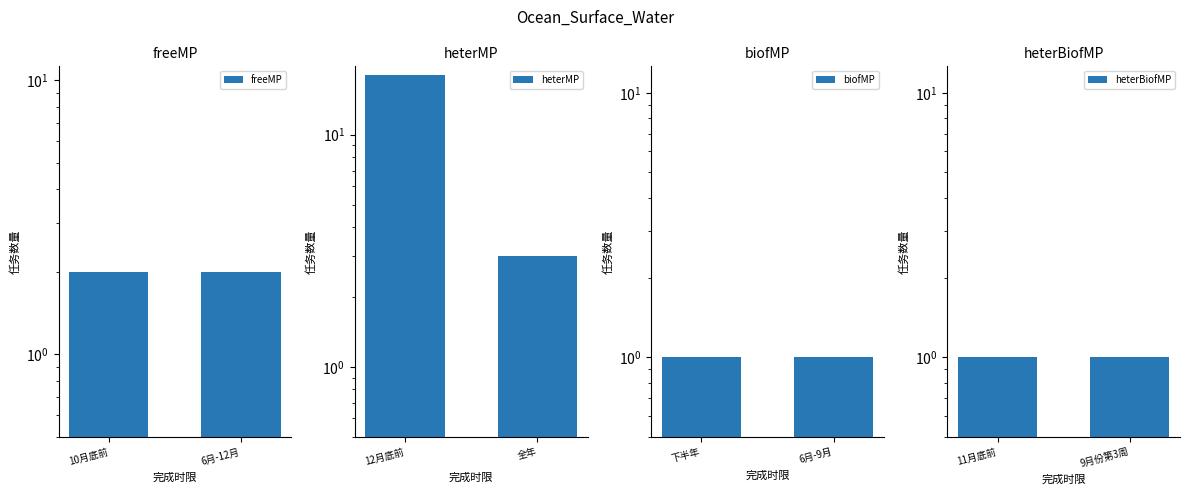

What is the smallest value displayed?

1